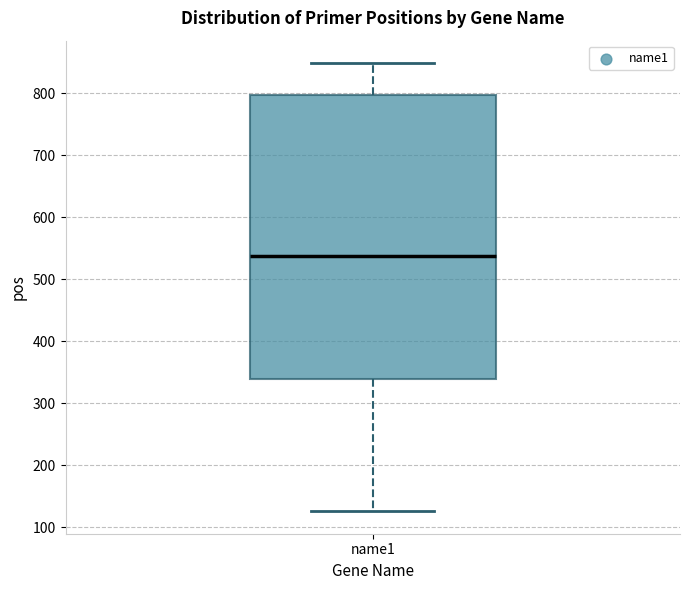

Read this box plot against the y-axis: the position of the median line, the range covered by the box, and the ends of both whiskers. The values are not printed on the chart, so give them approximately, as read against the axis.

median 540, box 340 to 800, whiskers 130 to 850